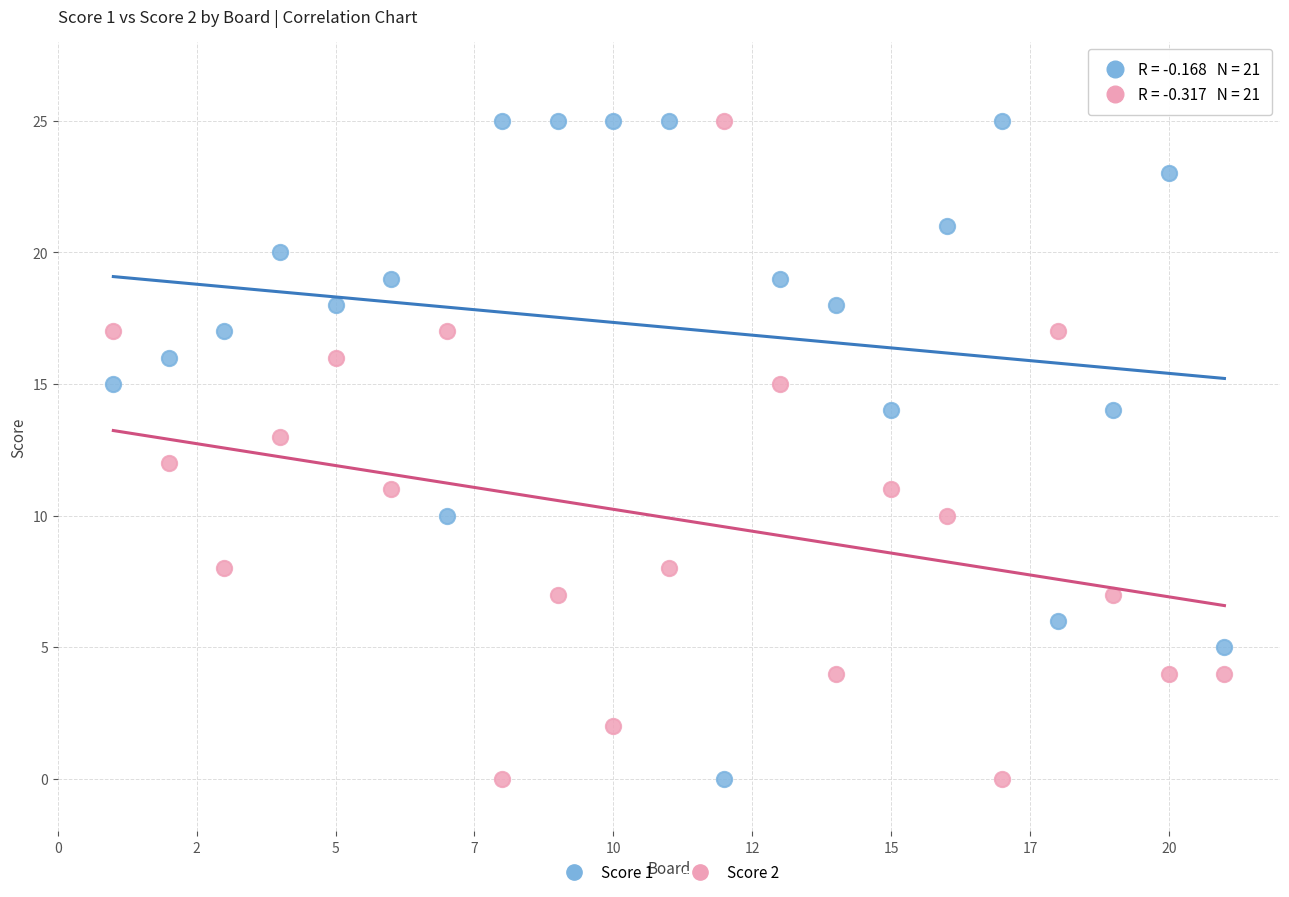

What is the X range (max minus min) for the scatter plot?

20